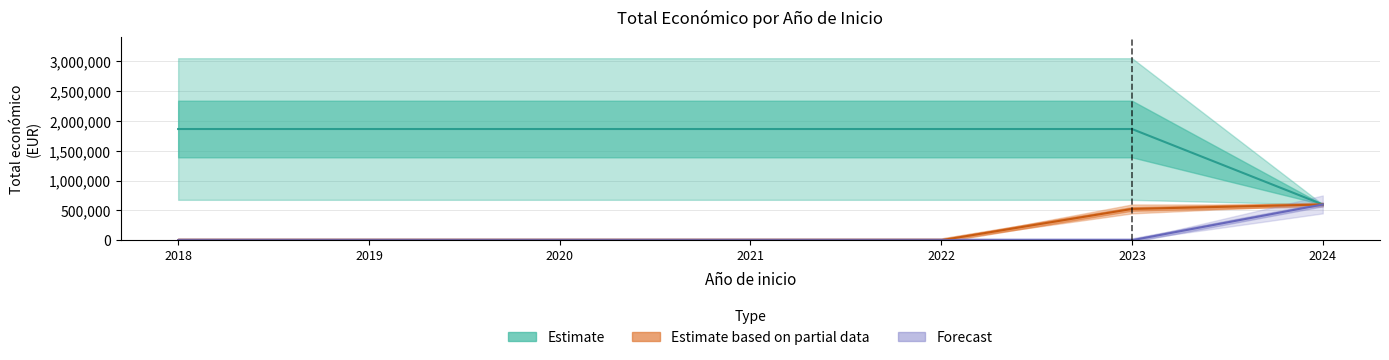

What is the average value?

1442753